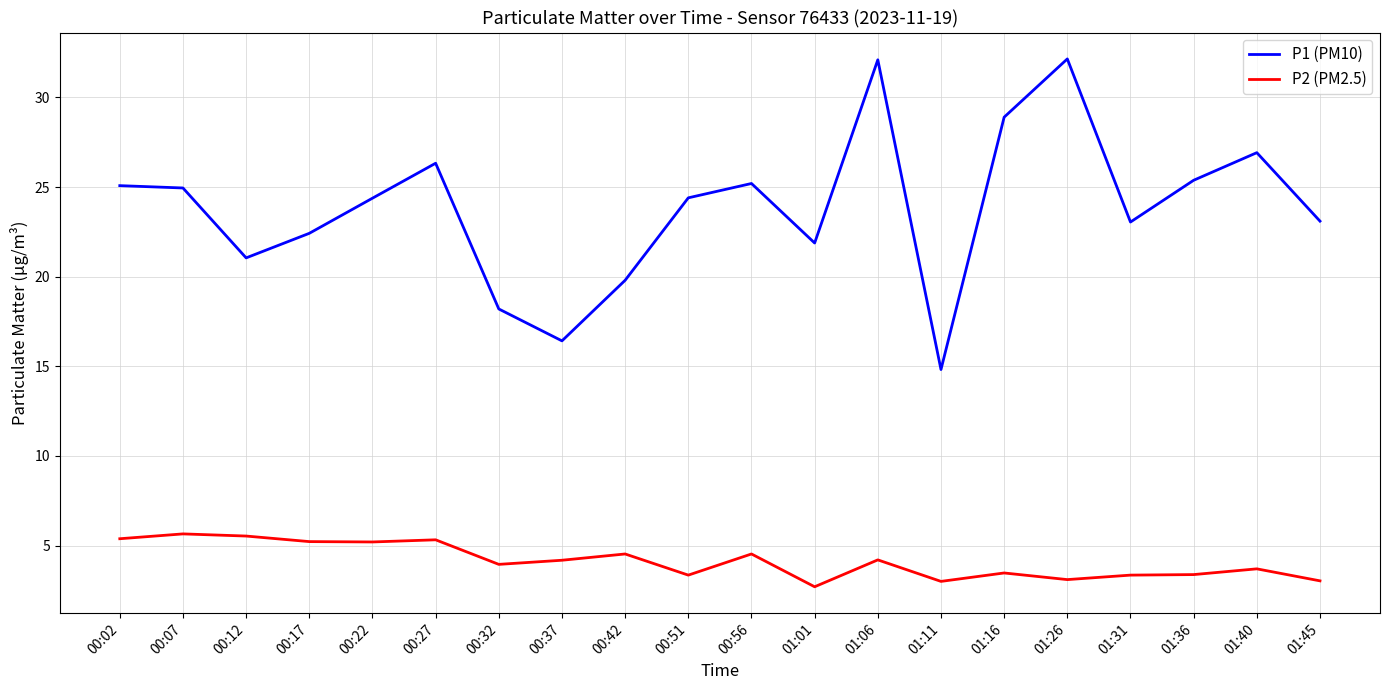

What position from the right is 00:56?

10